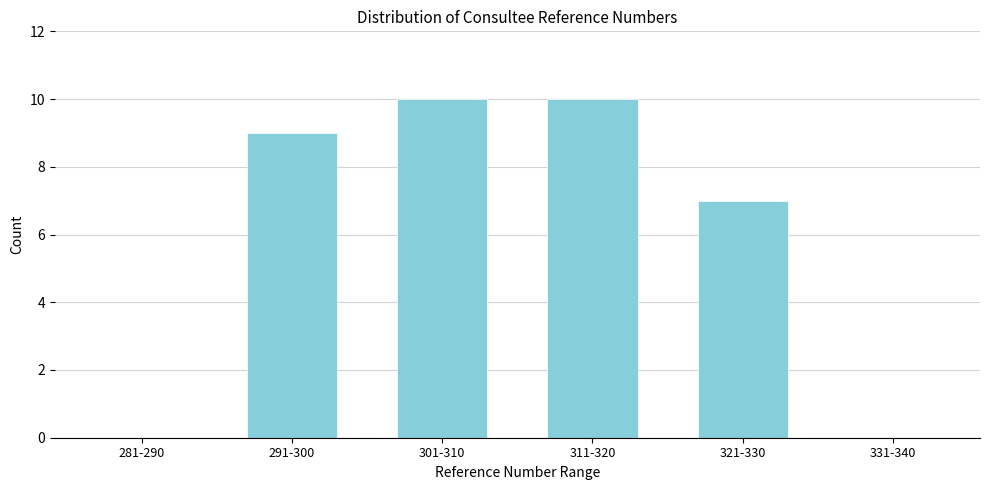

Reading left to right, list all the values displayed in this chart.

281-290=0	291-300=9	301-310=10	311-320=10	321-330=7	331-340=0